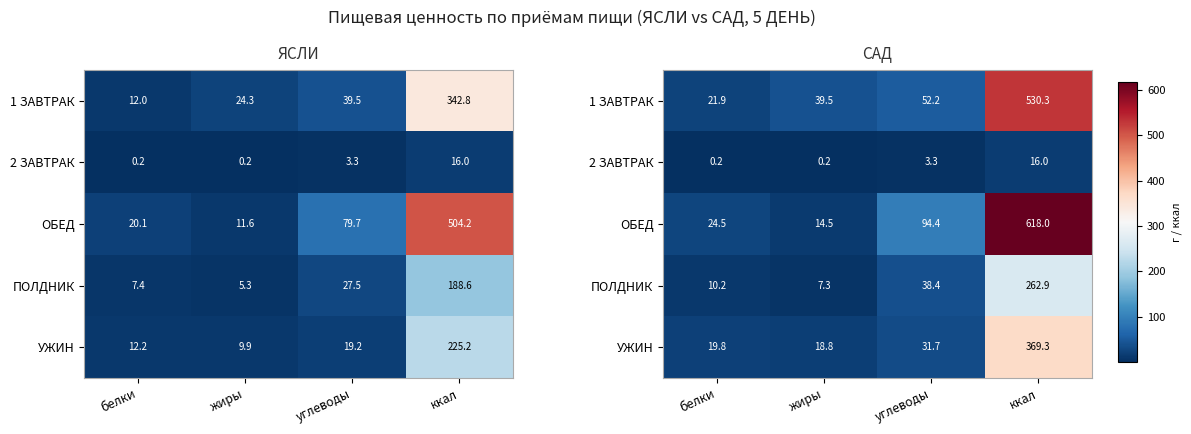

How many data points in УЖИН are less than 31?

2